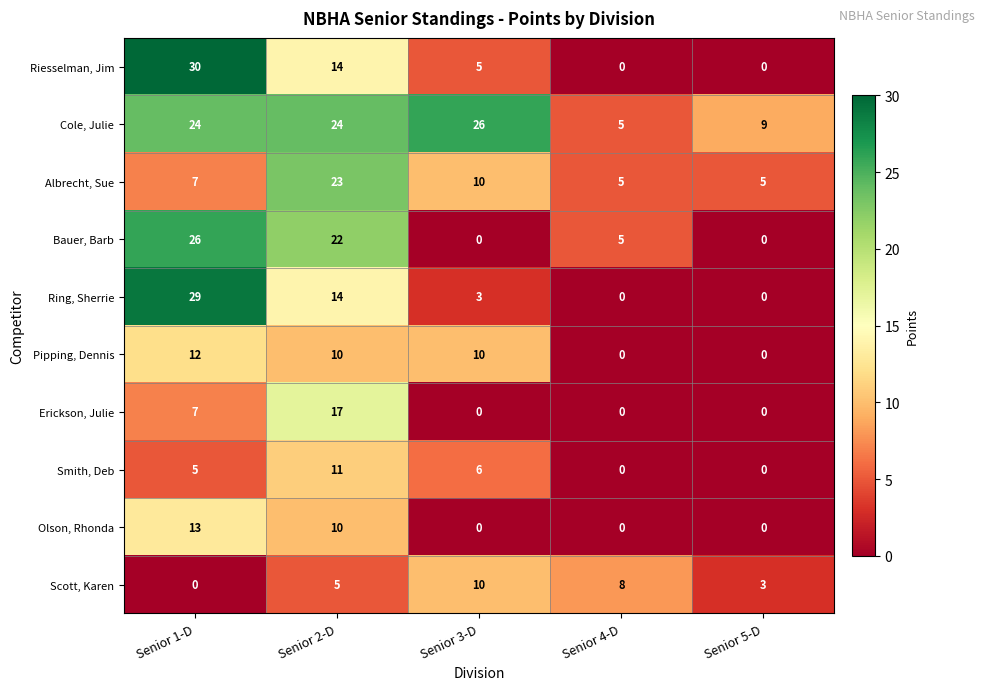

How many Albrecht, Sue values are between 5 and 10?

4